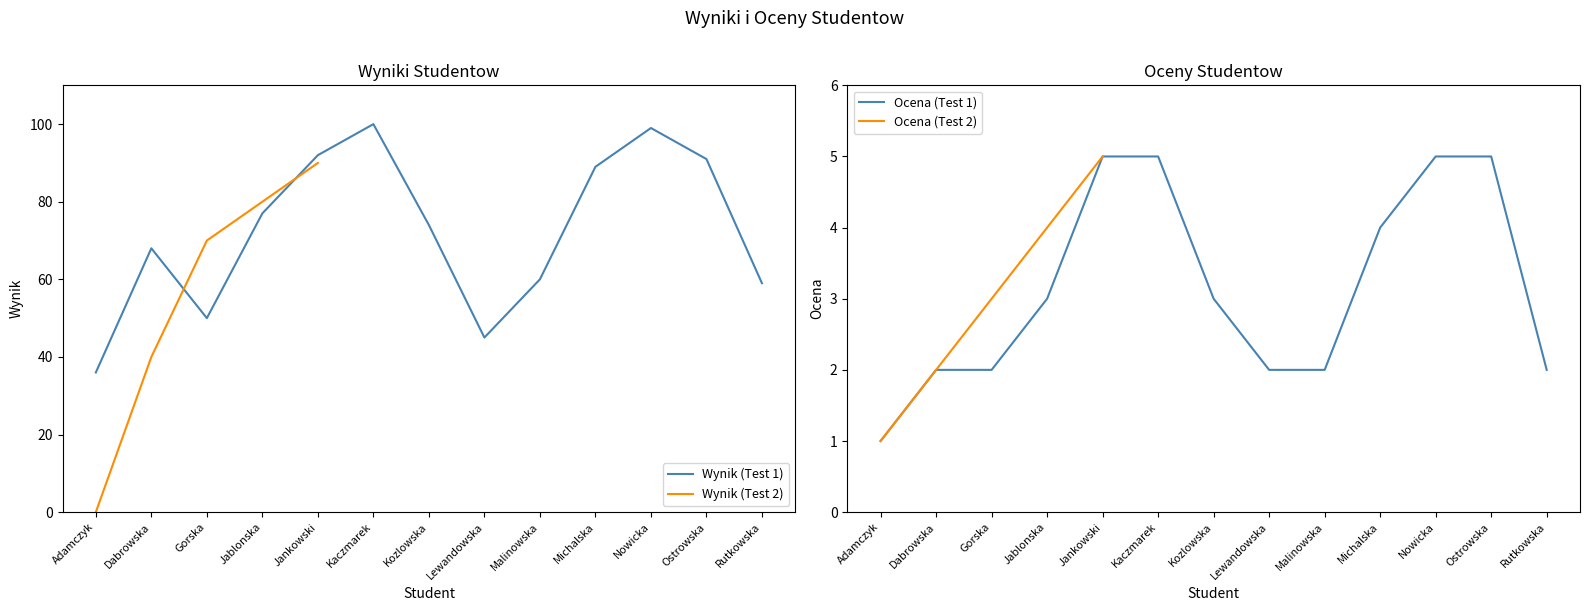

Is it true that Ocena (Test 1) equals 3 at Jankowski?

False